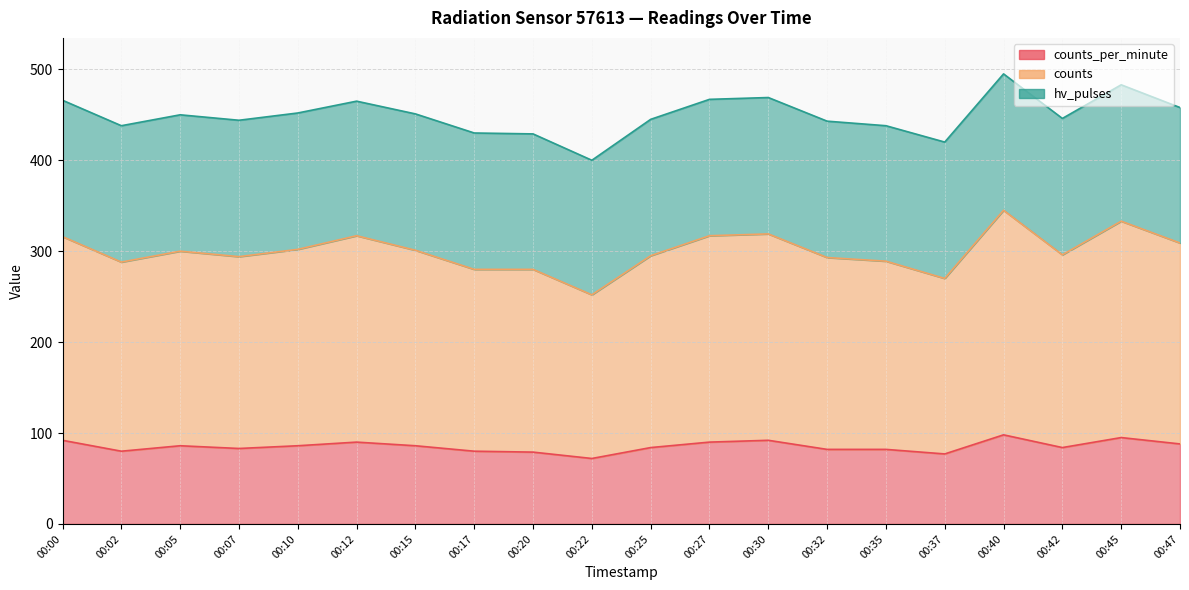

True or false: counts and counts_per_minute cross at least once.

False